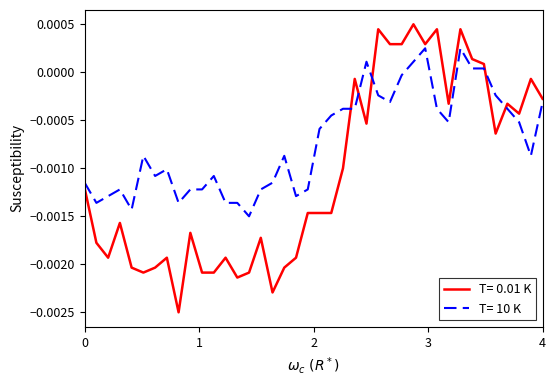

Rank the series by their maximum value, from lowest to highest.

T= 10 K, T= 0.01 K